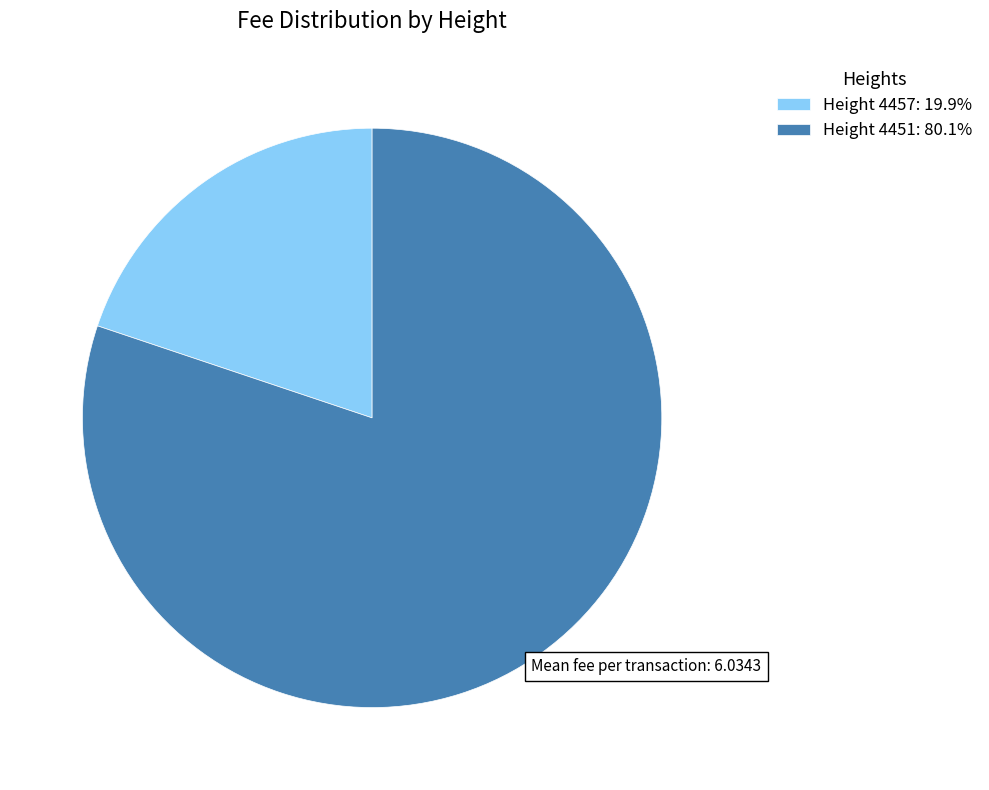

Does Height 4451: 80.1% represent more than half of the total?

Yes